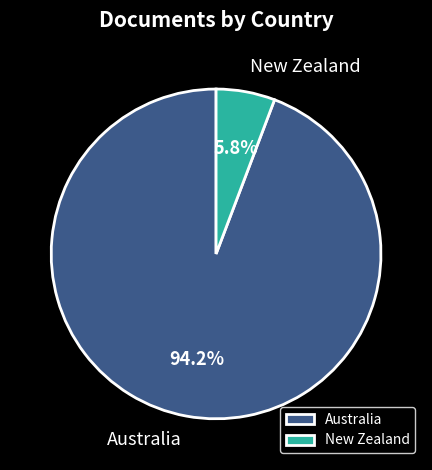

Rank the categories by value from highest to lowest.

Australia, New Zealand